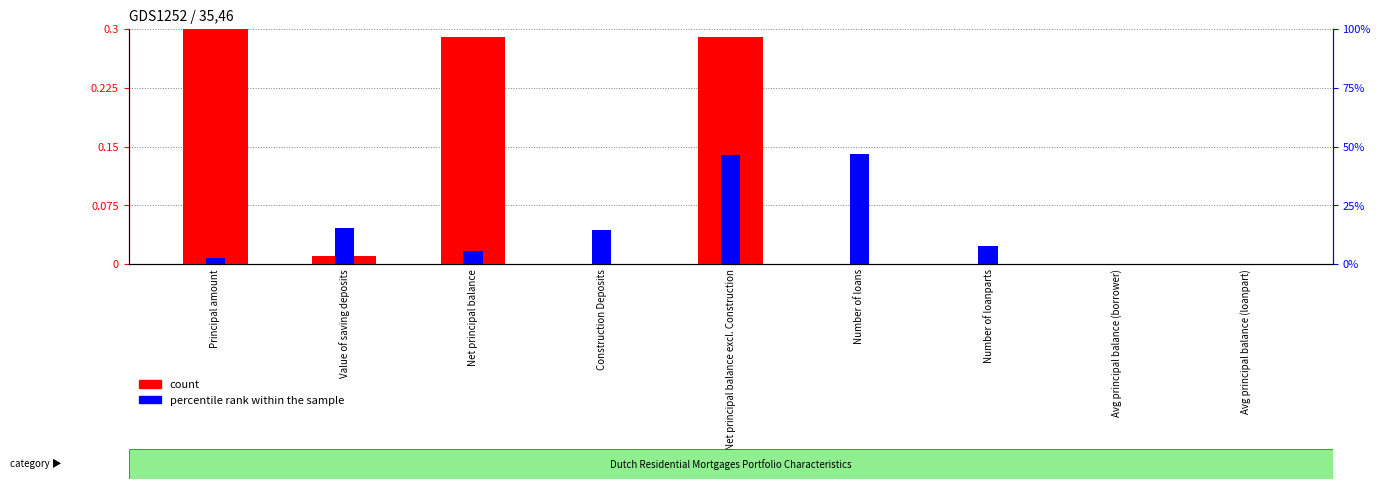

How many values in the percentile rank within the sample series are below 7?

4